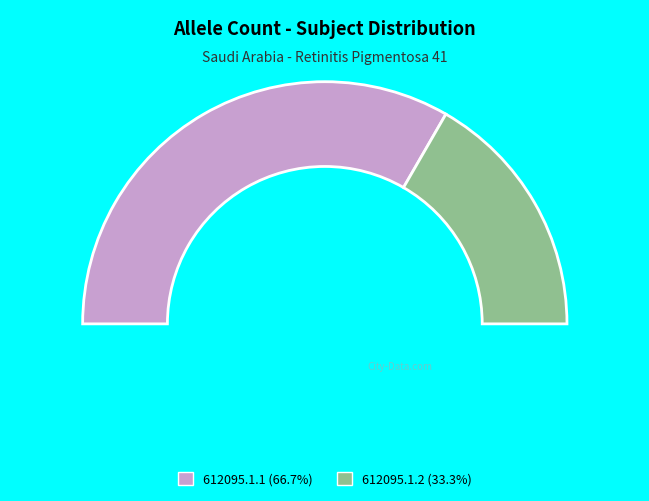

The 612095.1.2 slice represents 46% of the pie. True or false?

False